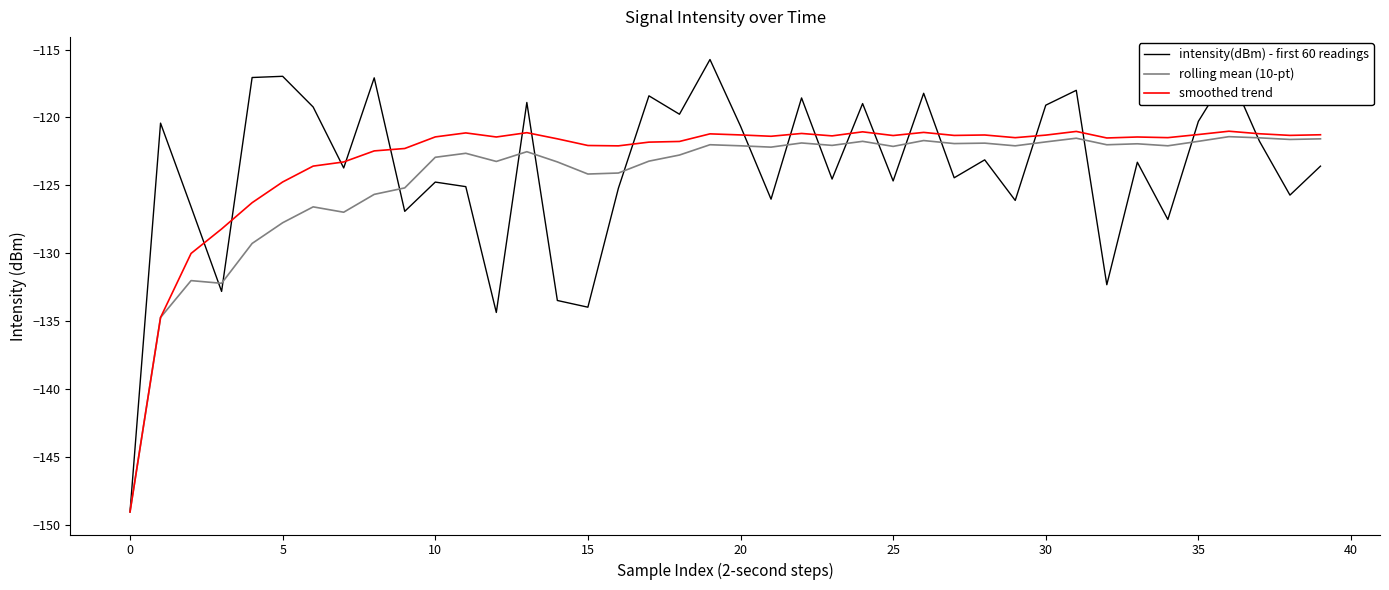

What is the maximum value for smoothed trend?

-121.0